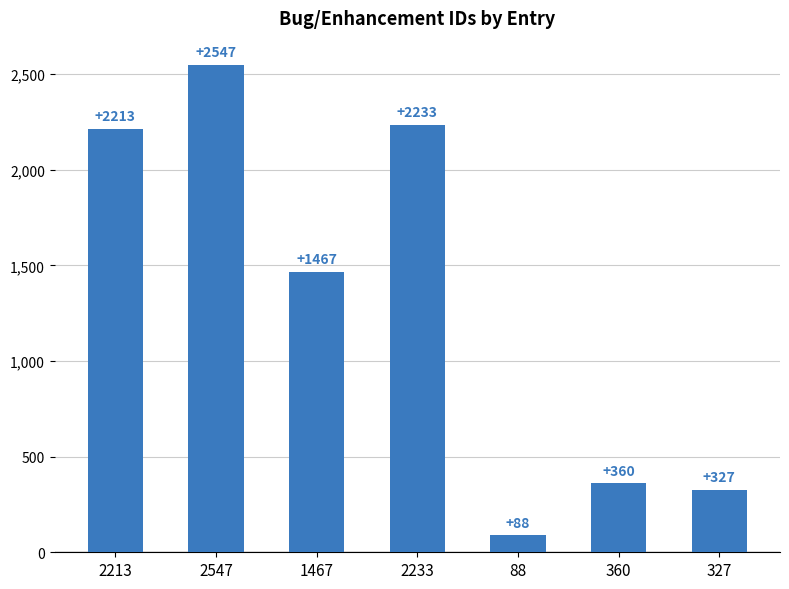

At which category does the chart reach its peak across all series?

2547